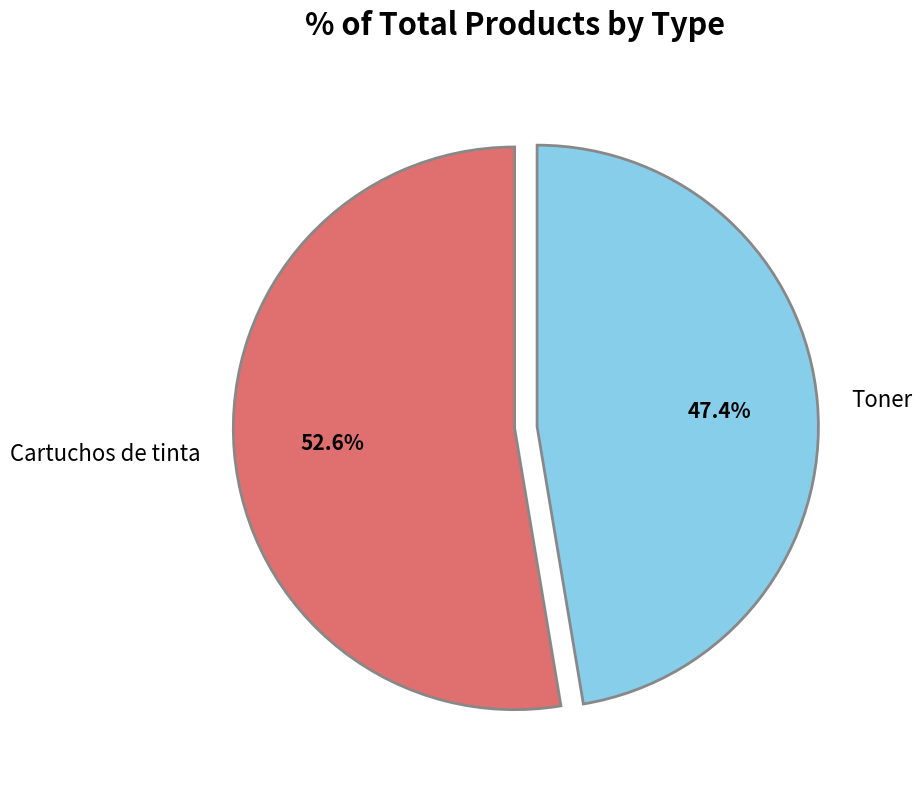

Is Toner the majority of the pie?

No